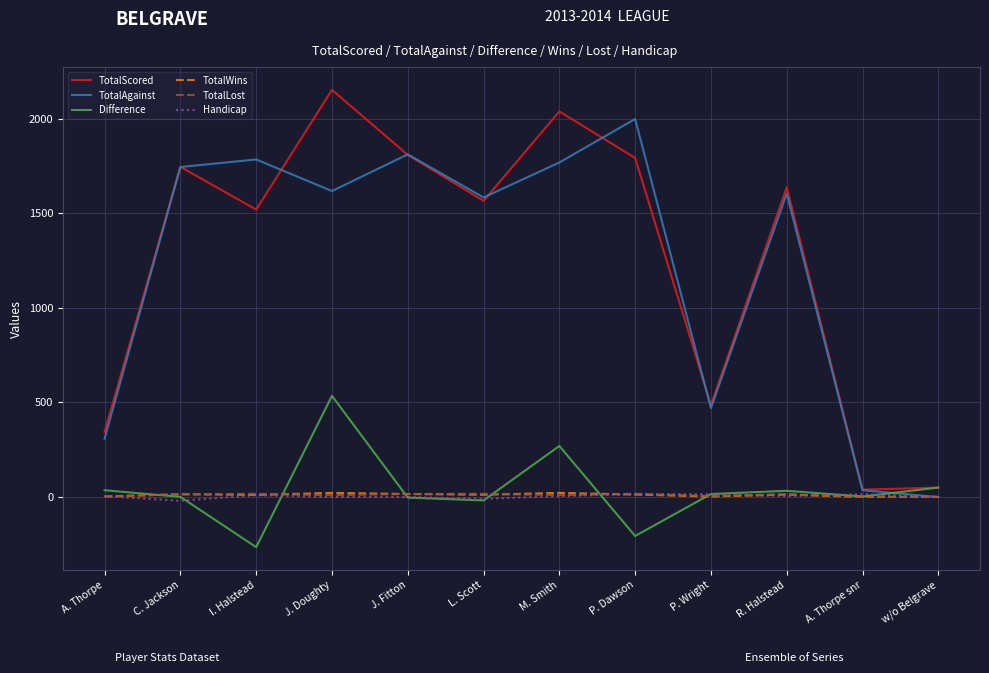

How many interior local valleys does the Difference series have?

4